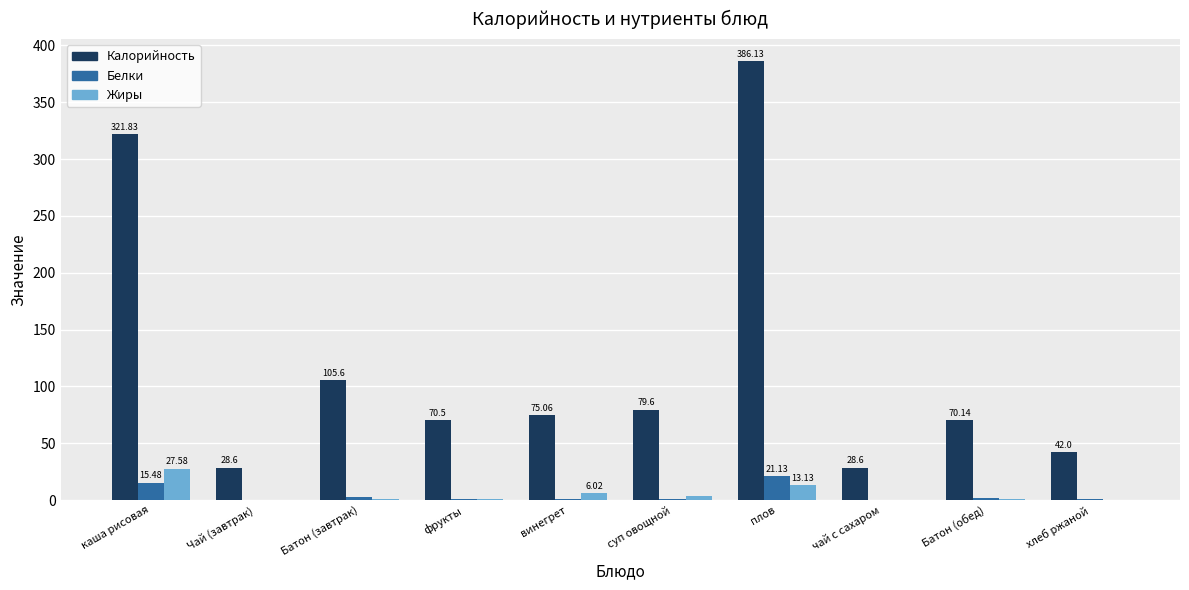

At which label is Калорийность closest to 207?

Батон (завтрак)